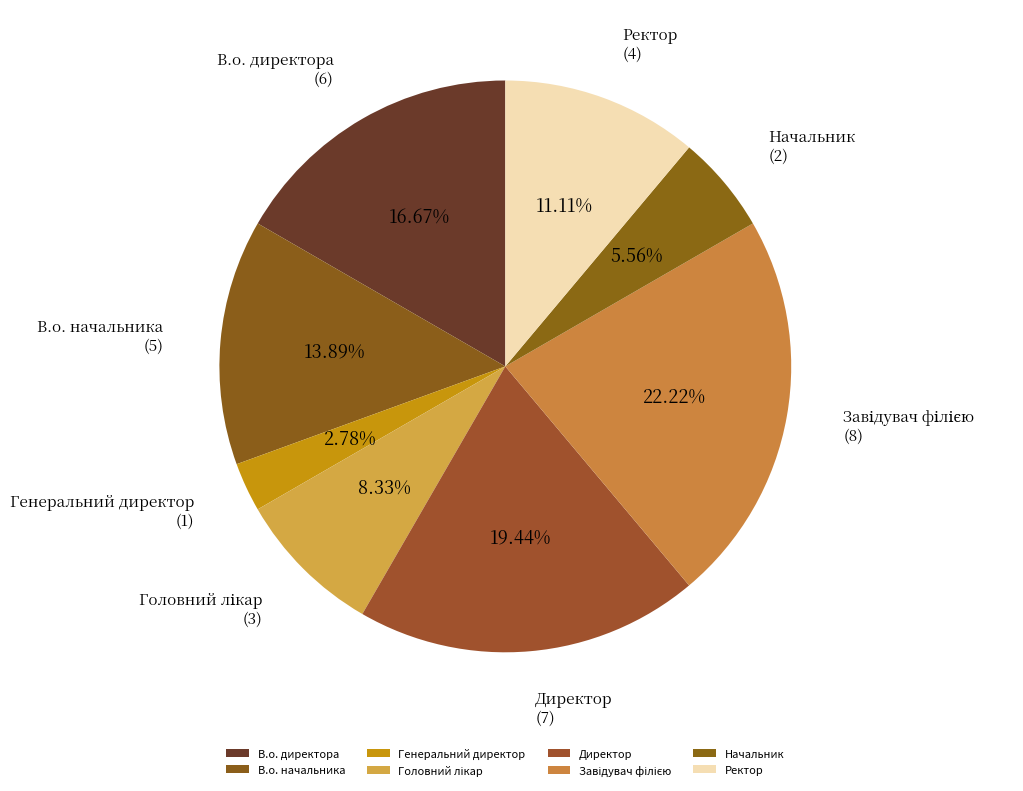

Approximately how many times larger is the value at Начальник compared to В.о. начальника?

0.4